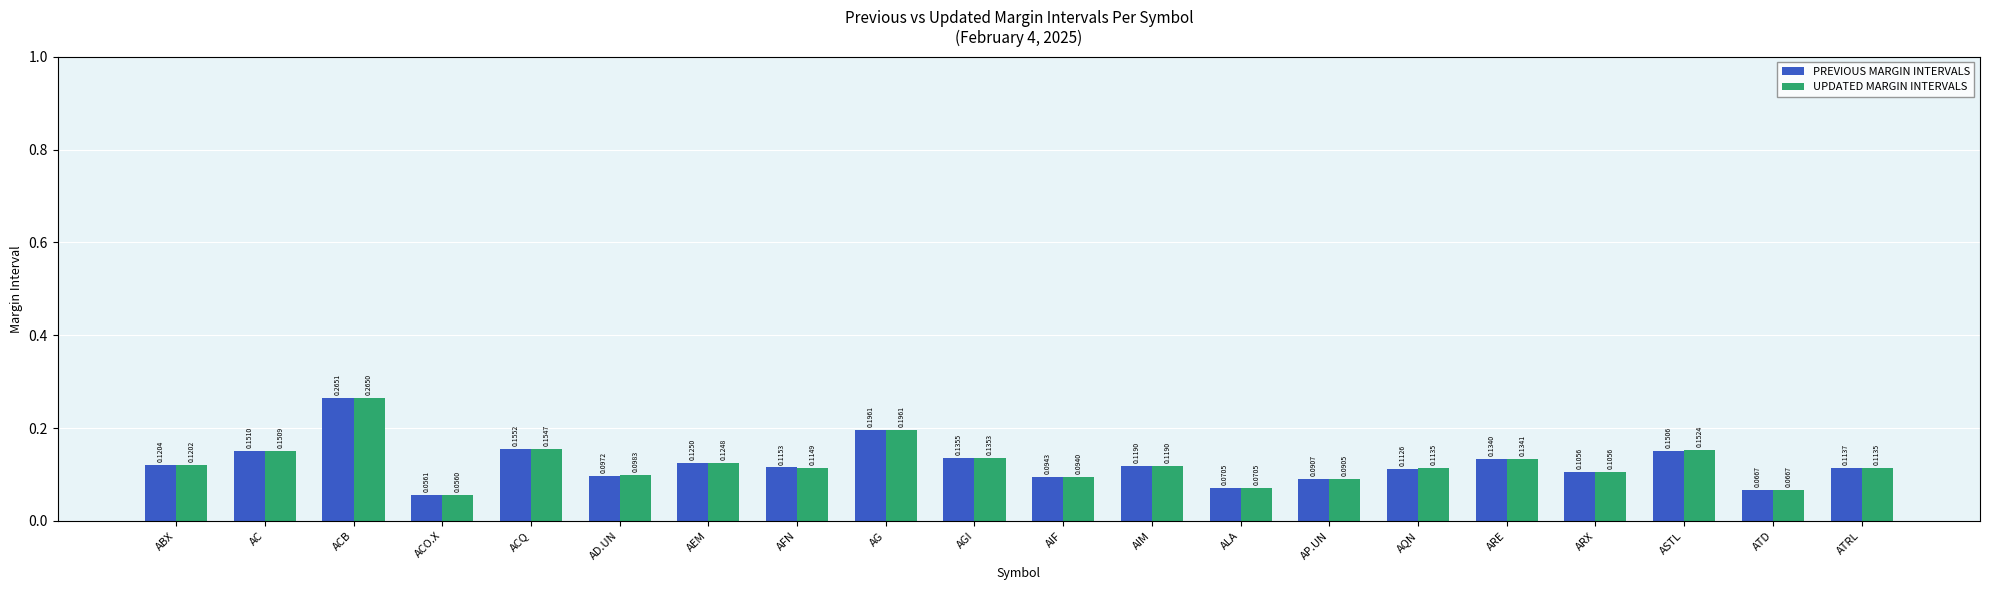

Which series has the largest total across all categories?

UPDATED MARGIN INTERVALS